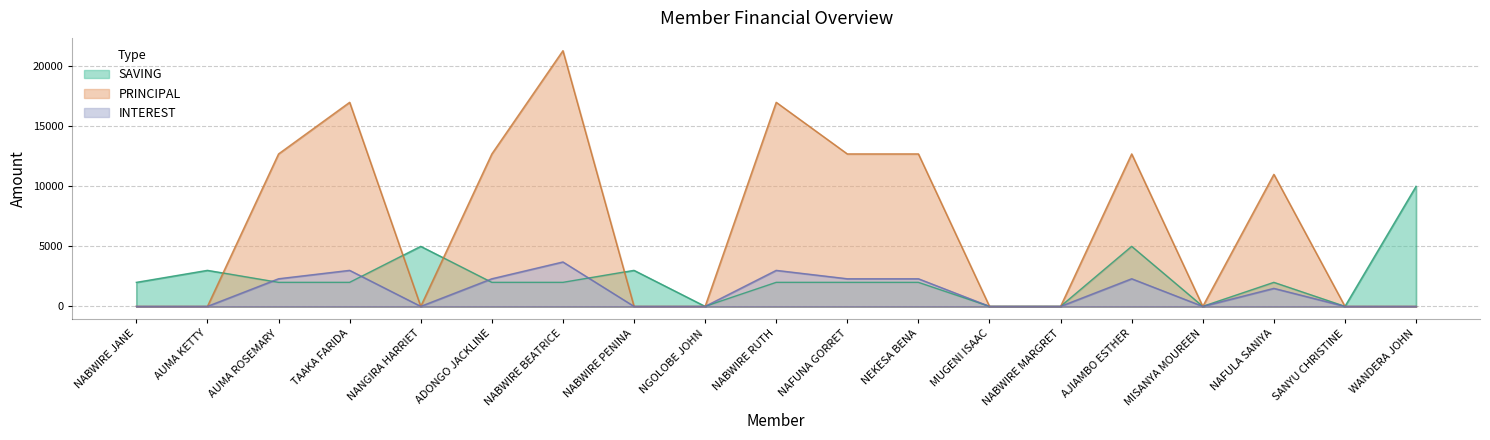

At how many categories does at least one series exceed 14229?

3